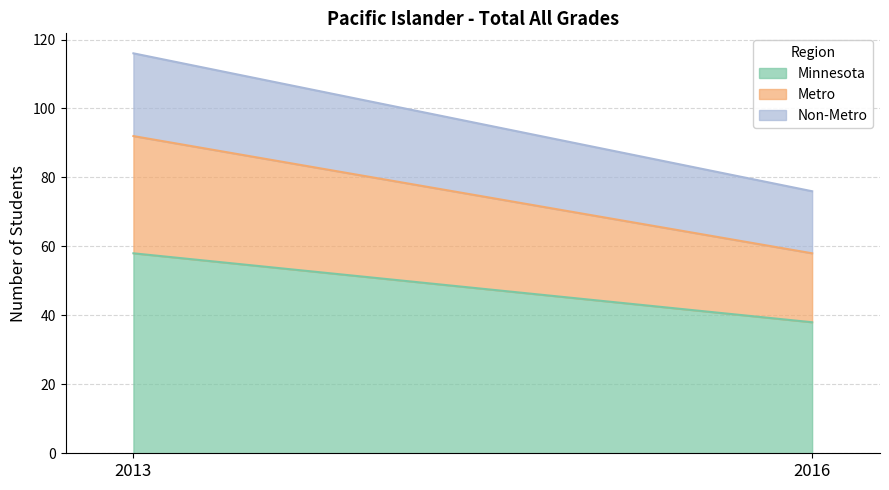

What is the sum of all Non-Metro values?

42